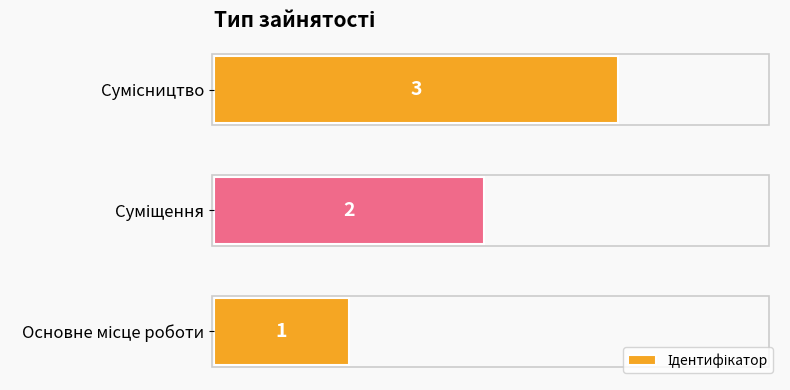

Count the values in the range 1 to 3.

3